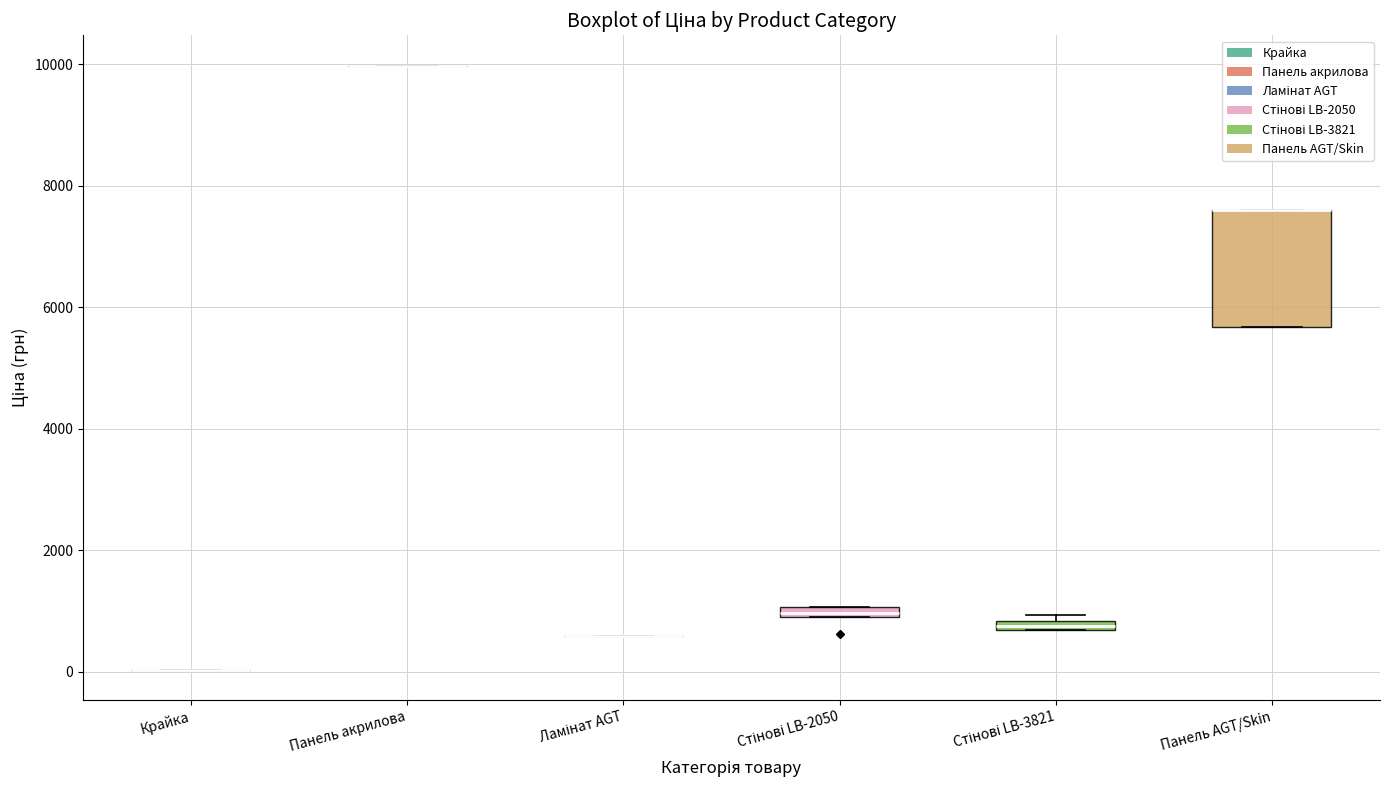

Which box is the tallest, from its lower edge to its upper edge?

Панель AGT/Skin